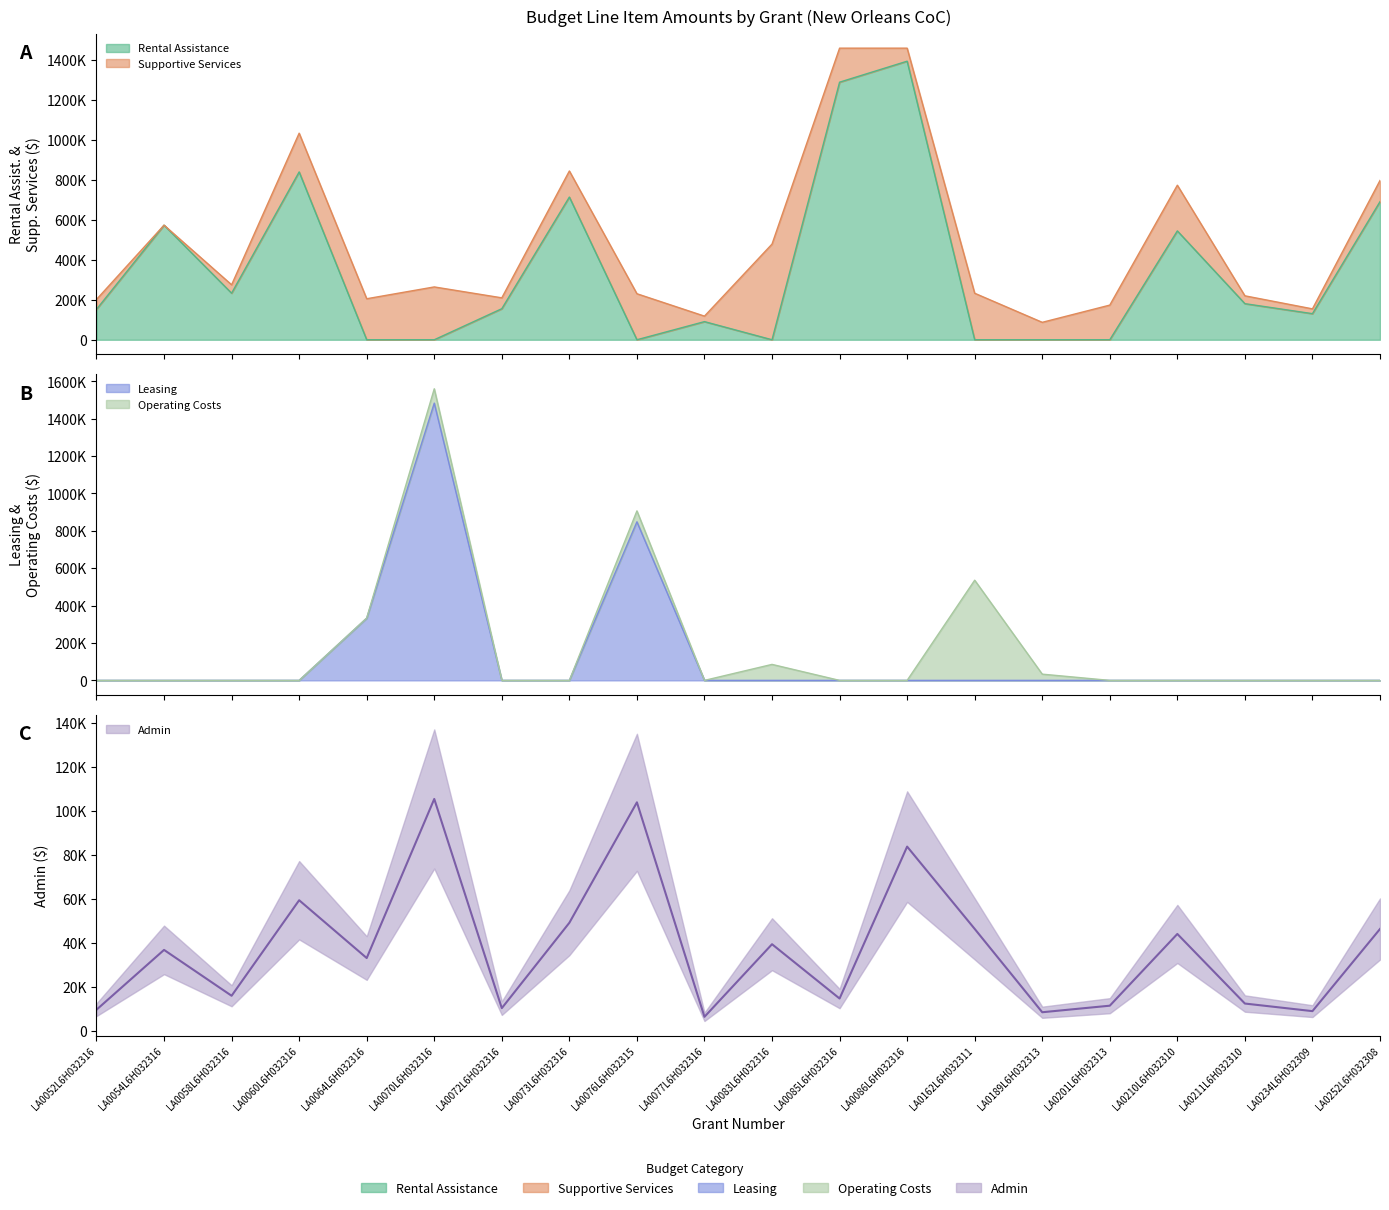

How many interior local valleys does the Admin series have?

7